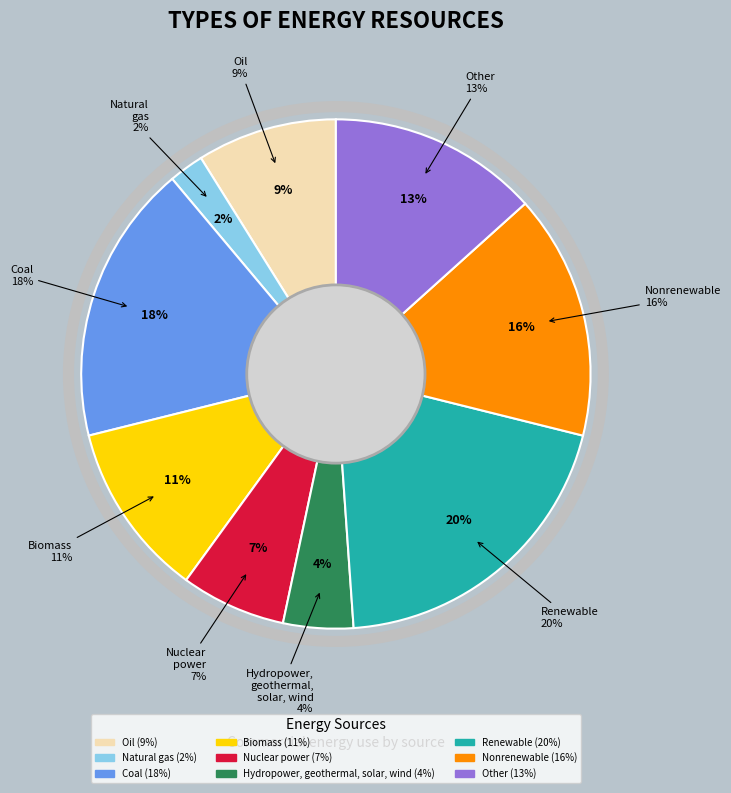

To the nearest percent, what is the average slice percentage?

11%